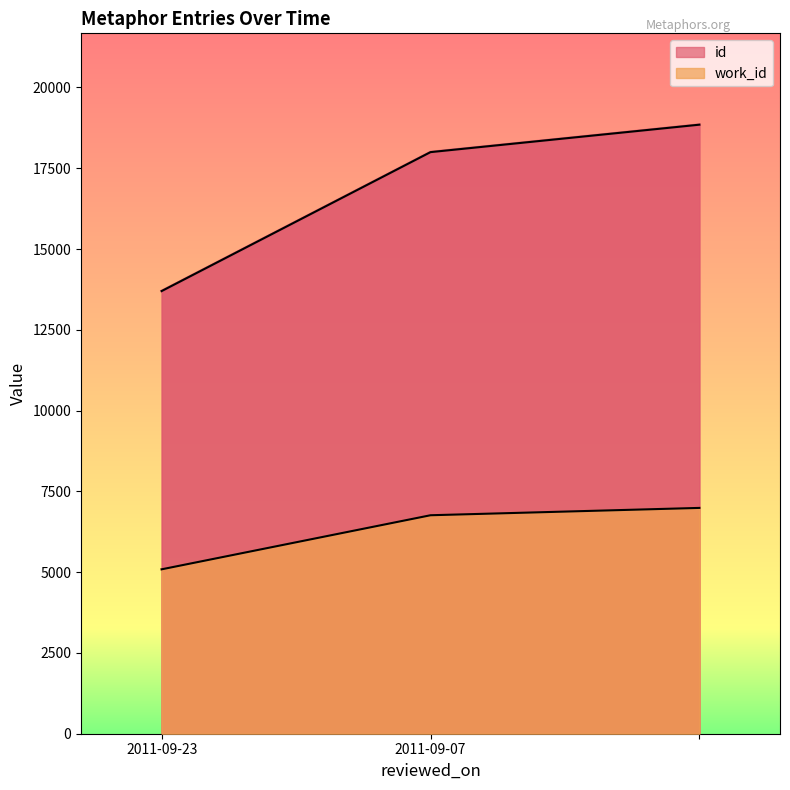

What is the difference between the maximum and second lowest values in the work_id series?

227